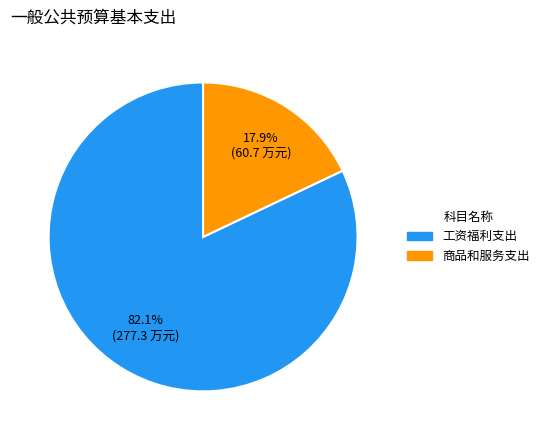

Count the number of slices in the pie.

2